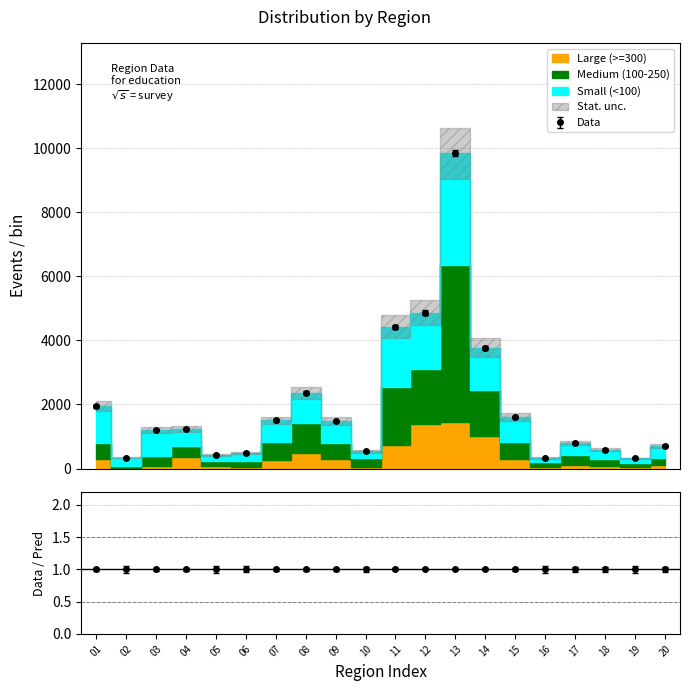

At how many categories does at least one series exceed 8012?

1